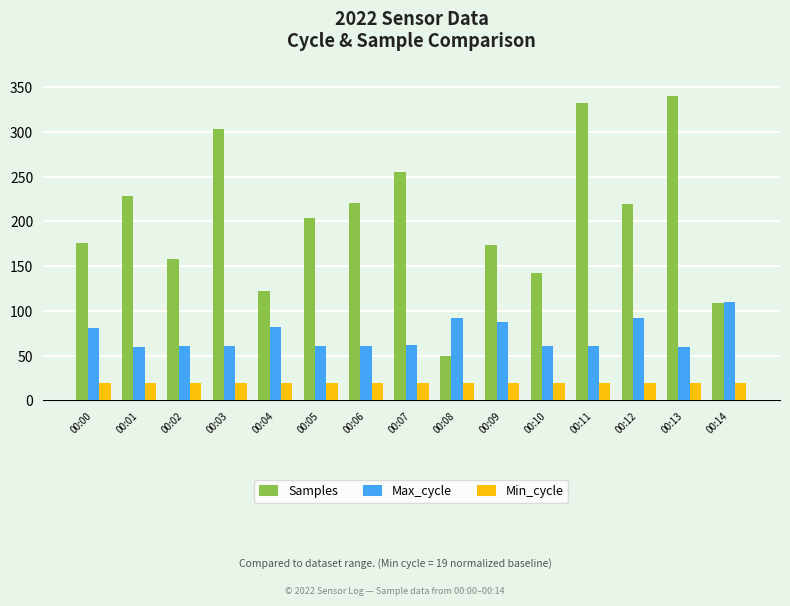

What is the value of the Min_cycle bar at the 10th from the left?

19.0